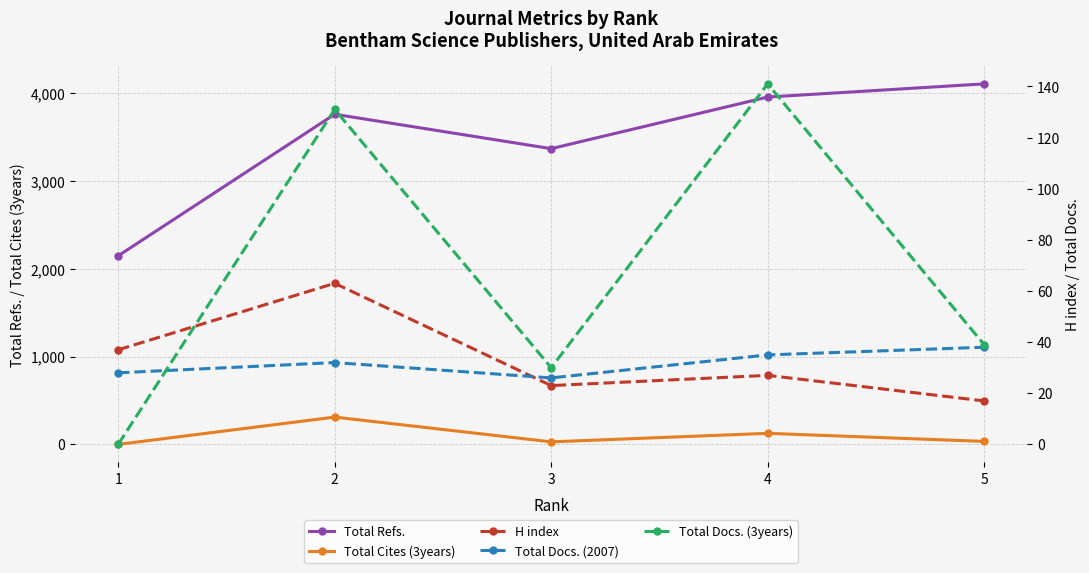

Rank the categories by H index value from lowest to highest.

5, 3, 4, 1, 2